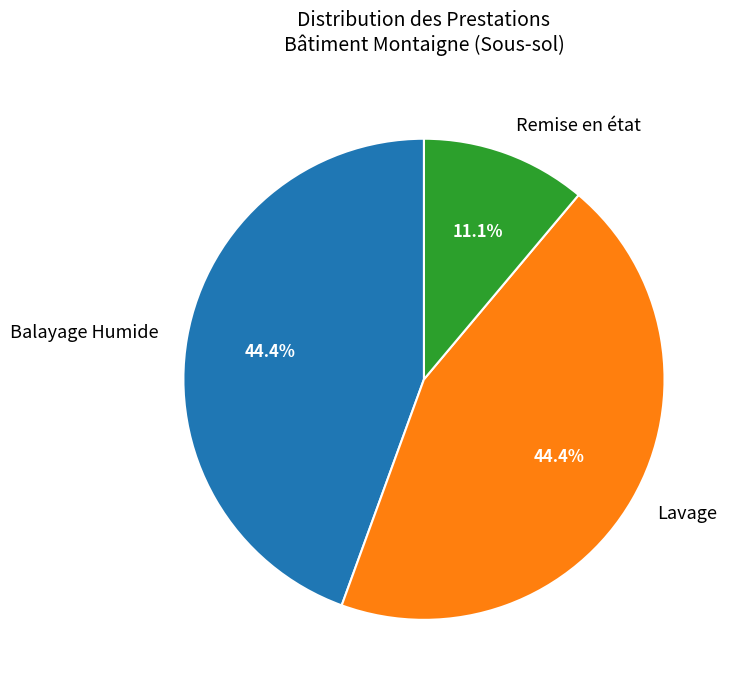

What percentage is NOT represented by Lavage?

55.6%